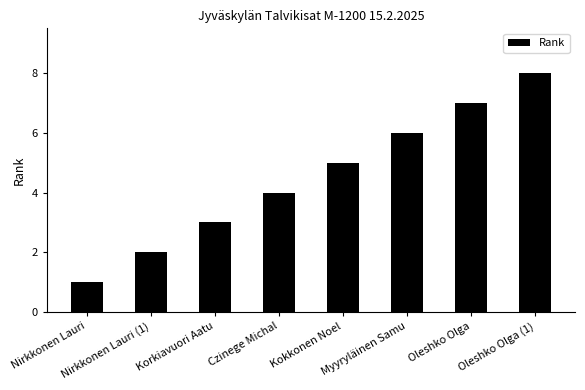

What position from the right is Korkiavuori Aatu?

6